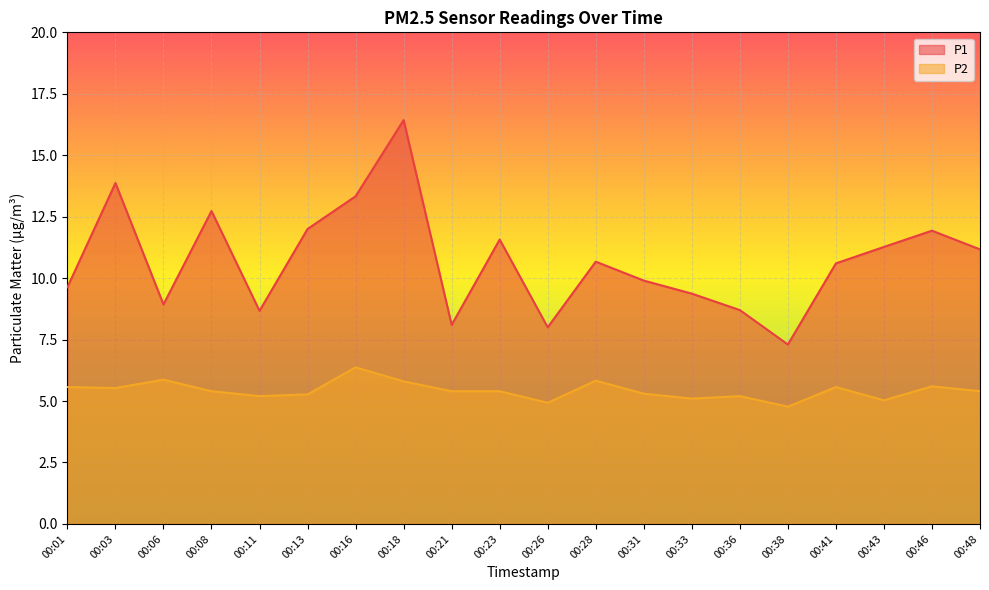

What value does the P2 series have at 00:03?

5.5